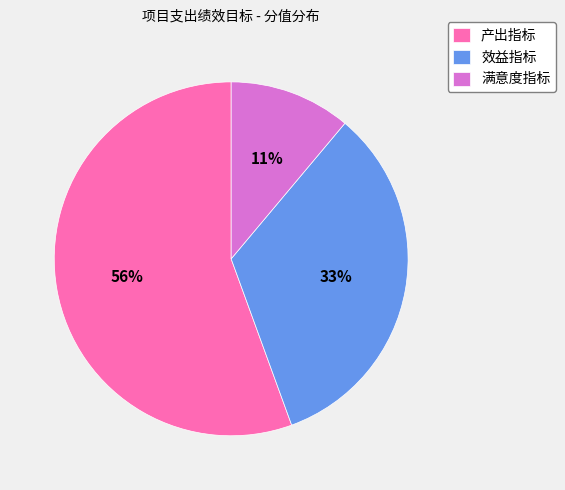

Do 效益指标 and 产出指标 together represent more than half of the pie?

Yes